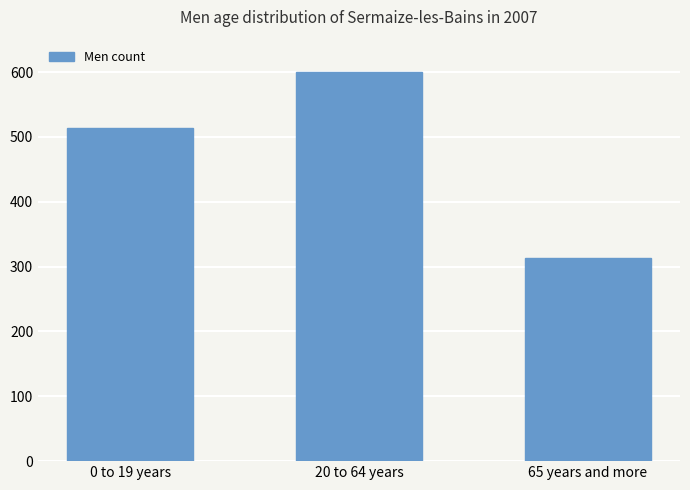

Count the number of categories in the chart.

3